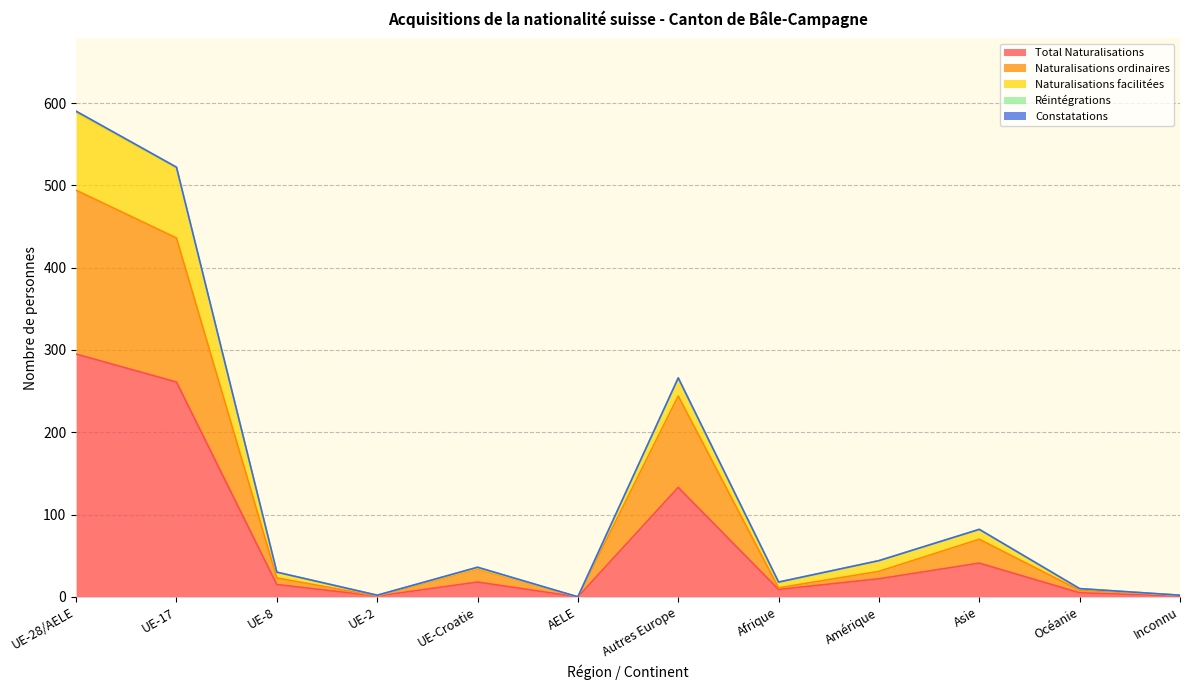

What is the value of the Naturalisations facilitées point at the 12th from the left?

2